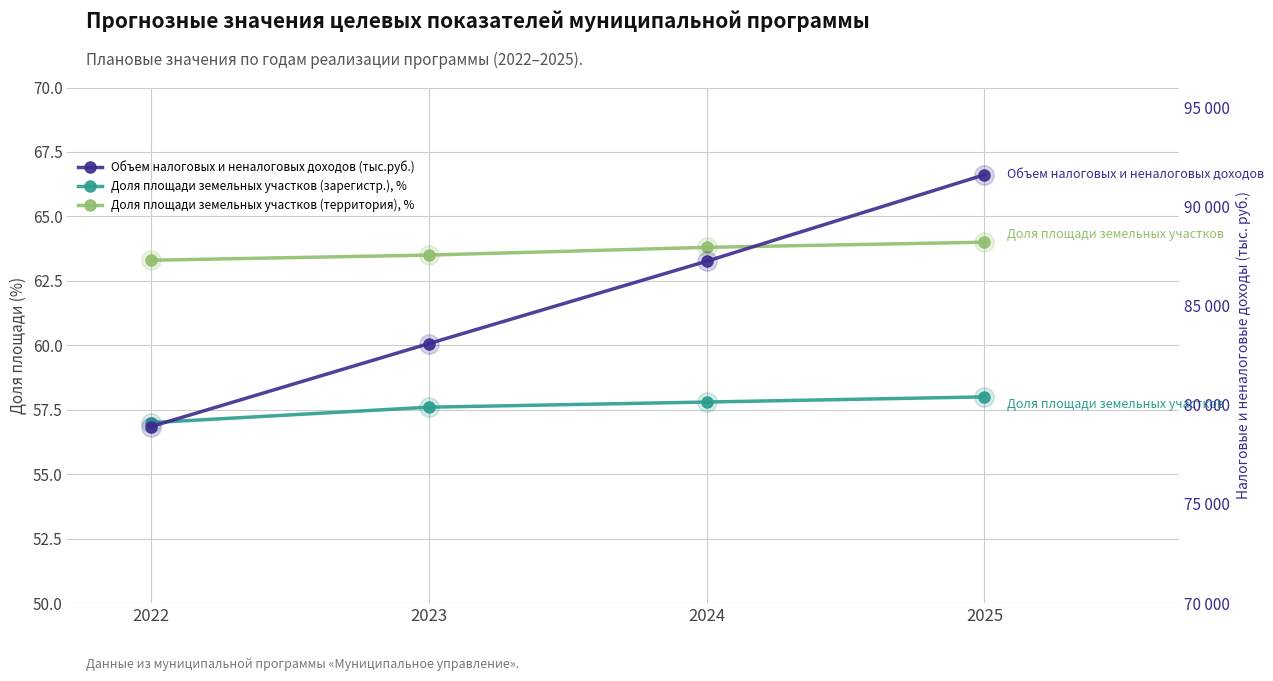

The value of Доля площади земельных участков (зарегистр.), % at 2022 is 74.9. True or false?

False